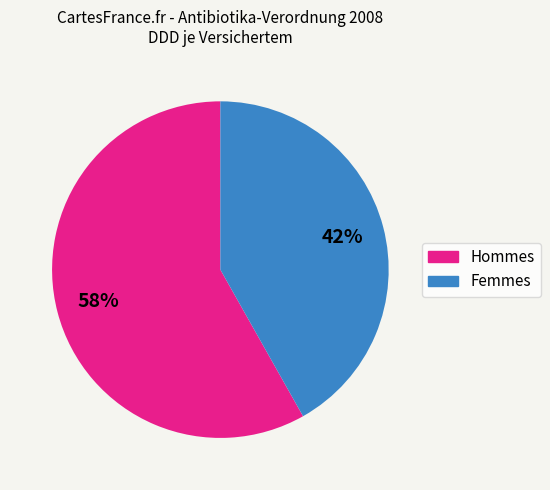

Does any single category account for the majority?

Yes